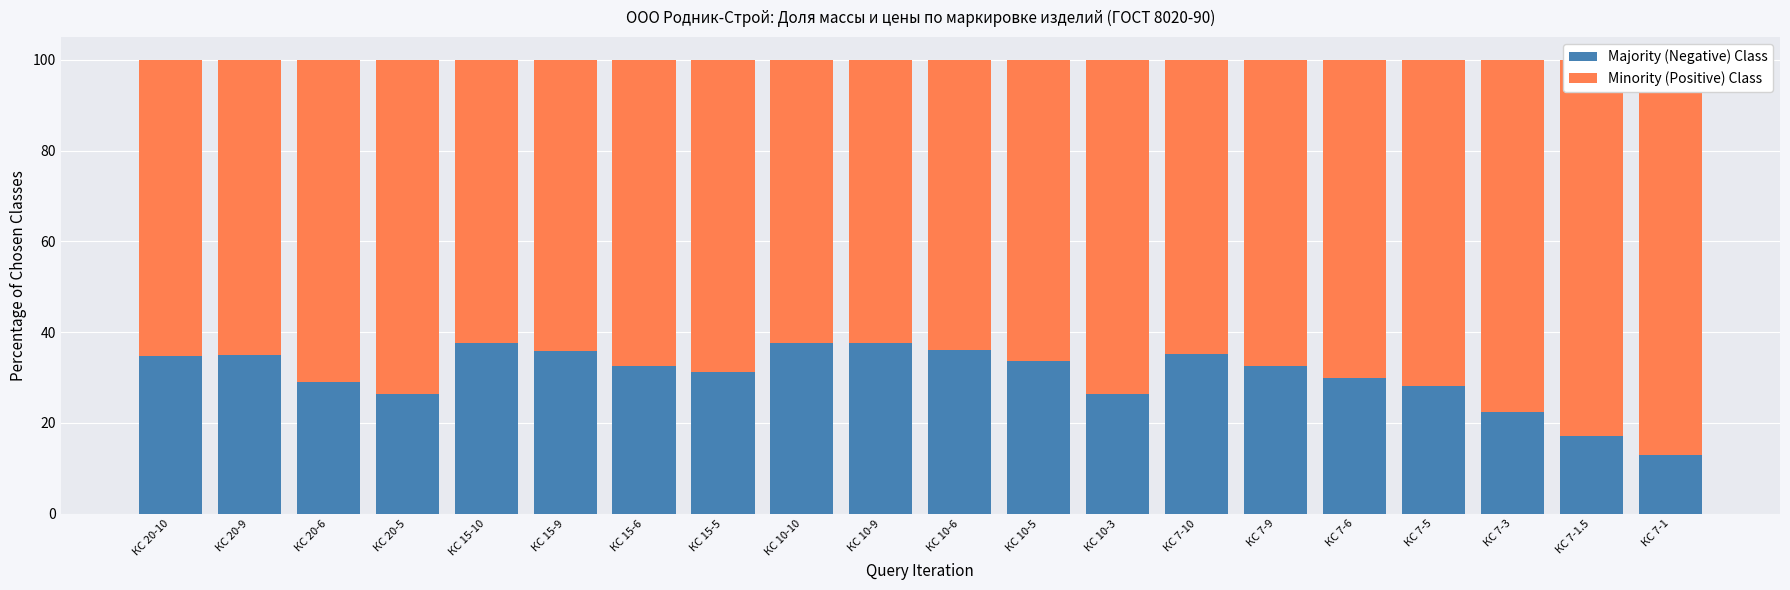

Where is Minority (Positive) Class nearest to the value 74?

КС 10-3